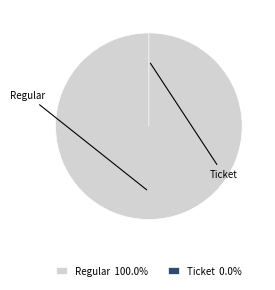

Between Regular and Ticket, which is larger?

Regular